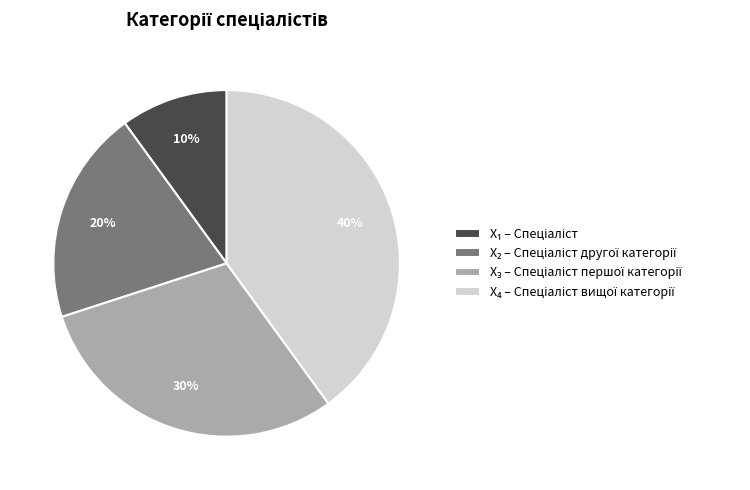

To the nearest percent, what is the difference between the largest and smallest slice percentages?

30%